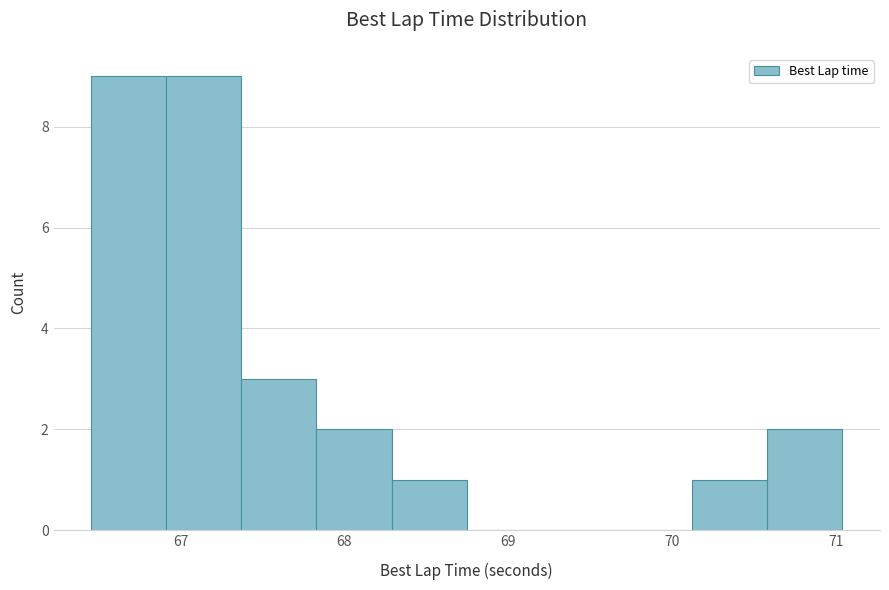

What is the height of the bar covering 70.6 to 71.0 on the x-axis? Neither the bar edges nor the heights are printed on the chart, so give them approximately, as read against the axes.

2